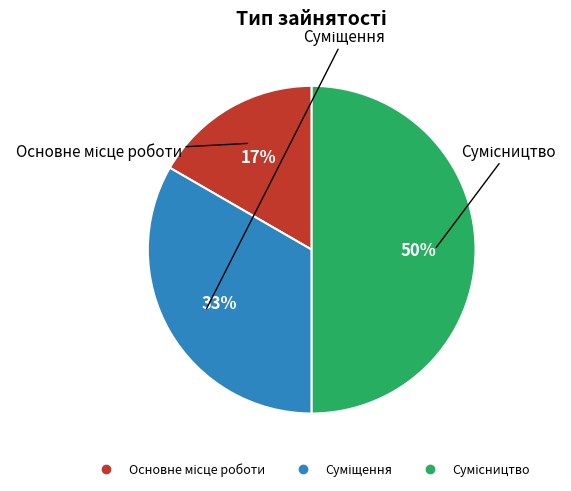

To the nearest percent, what is the average slice percentage?

33%